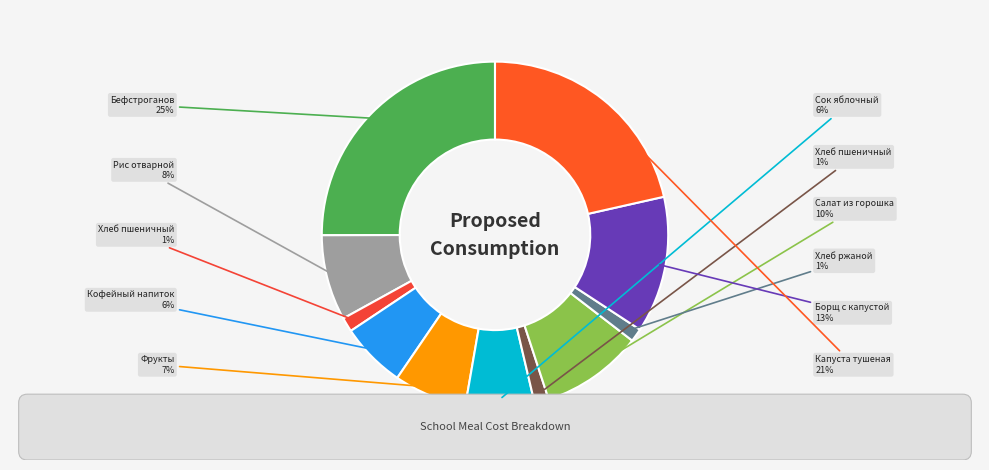

Which has a higher value, РИС ОТВАРНОЙ or ХЛЕБ ПШЕНИЧНЫЙ?

РИС ОТВАРНОЙ